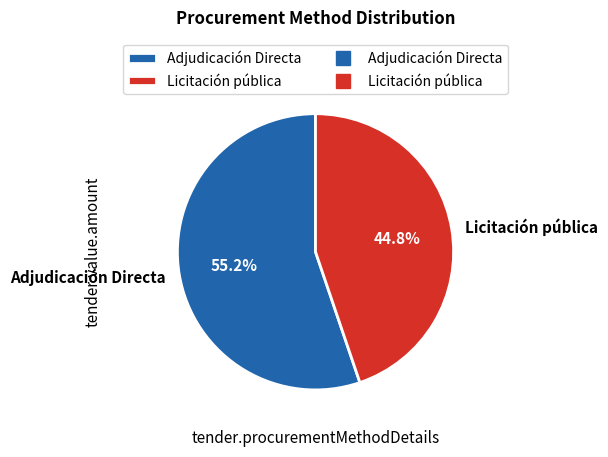

Is it true that Licitación pública is 45% of the pie?

True